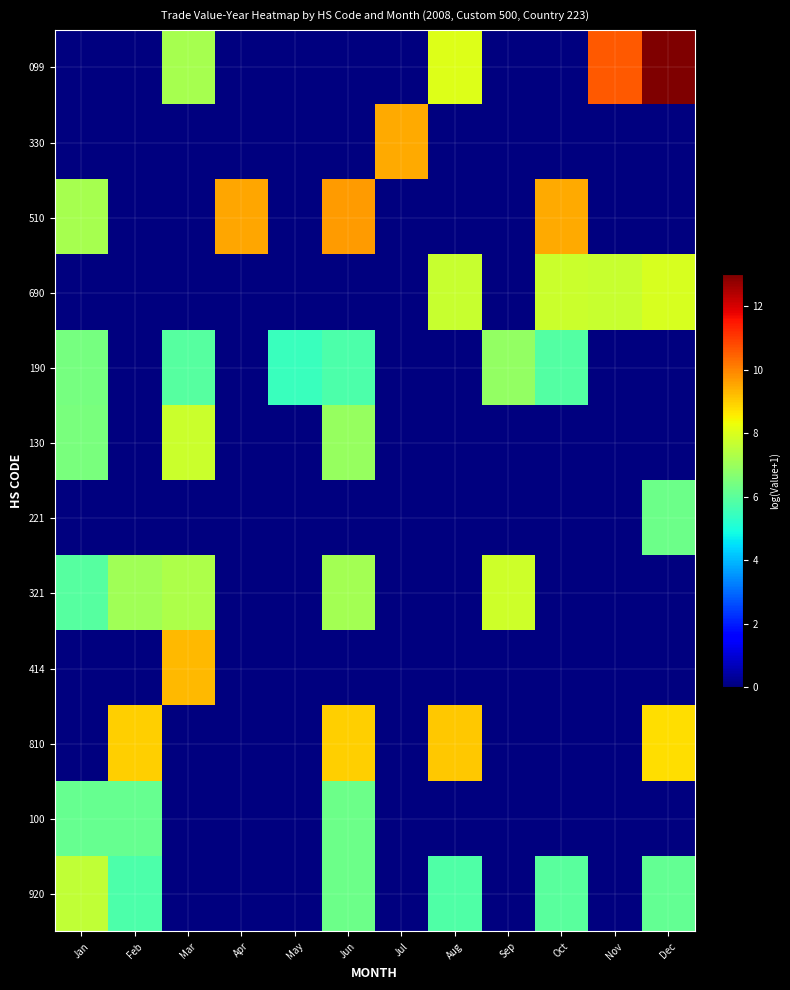

At which category is the sum across all series the highest?

Jun